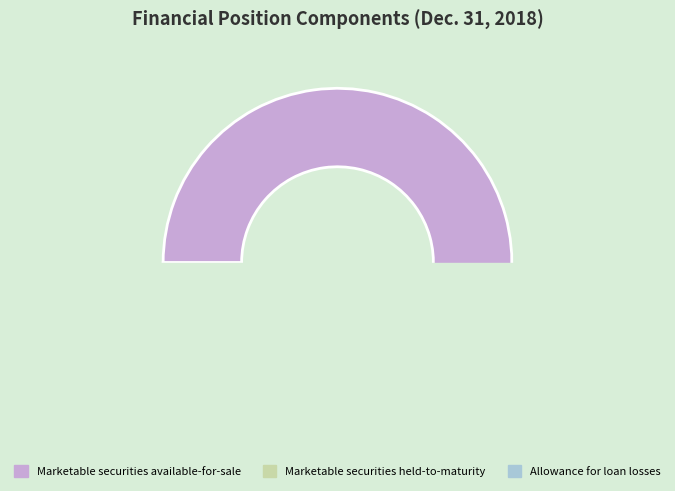

How many segments does this pie chart have?

3